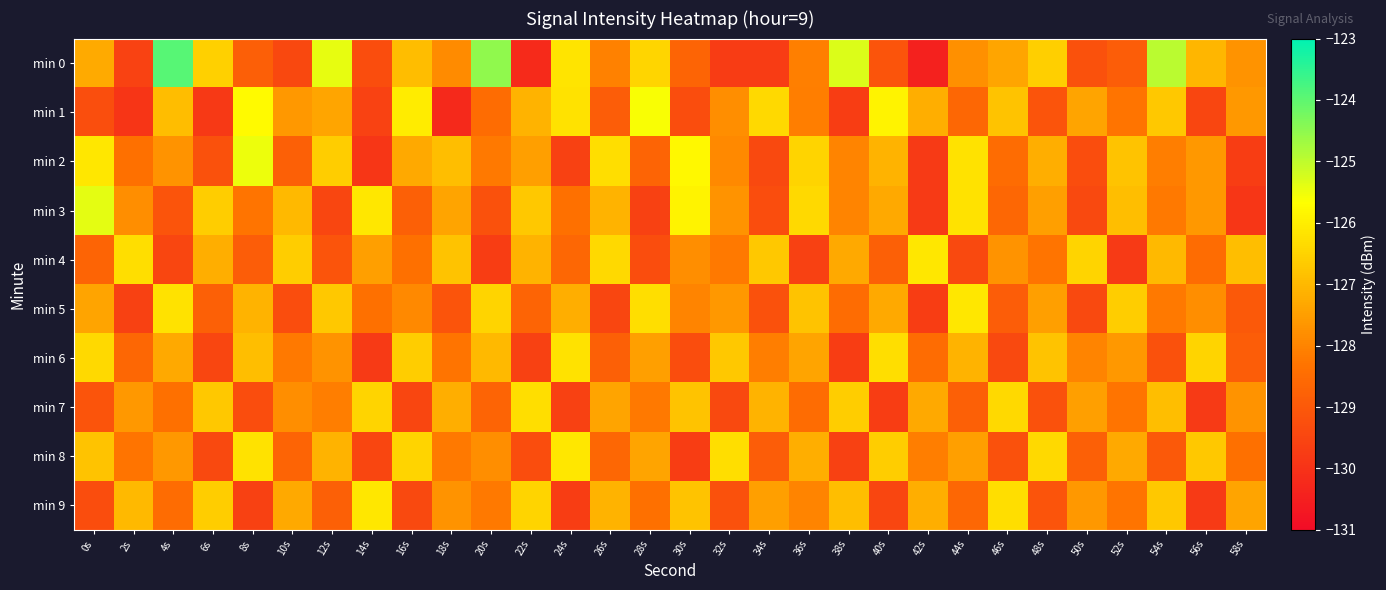

Count the number of data series in this chart.

10